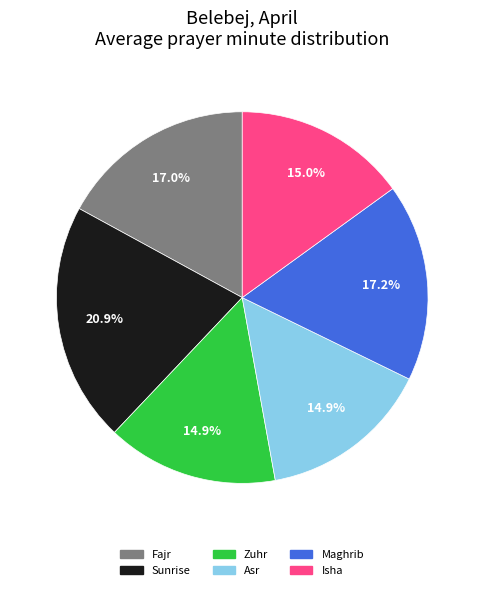

Is there any slice that represents more than half of the pie?

No